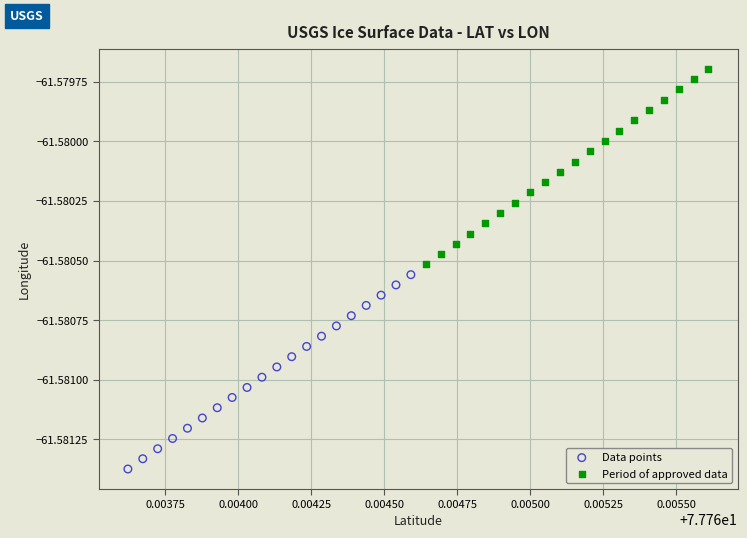

What are all the series names shown in the legend?

Data points, Period of approved data